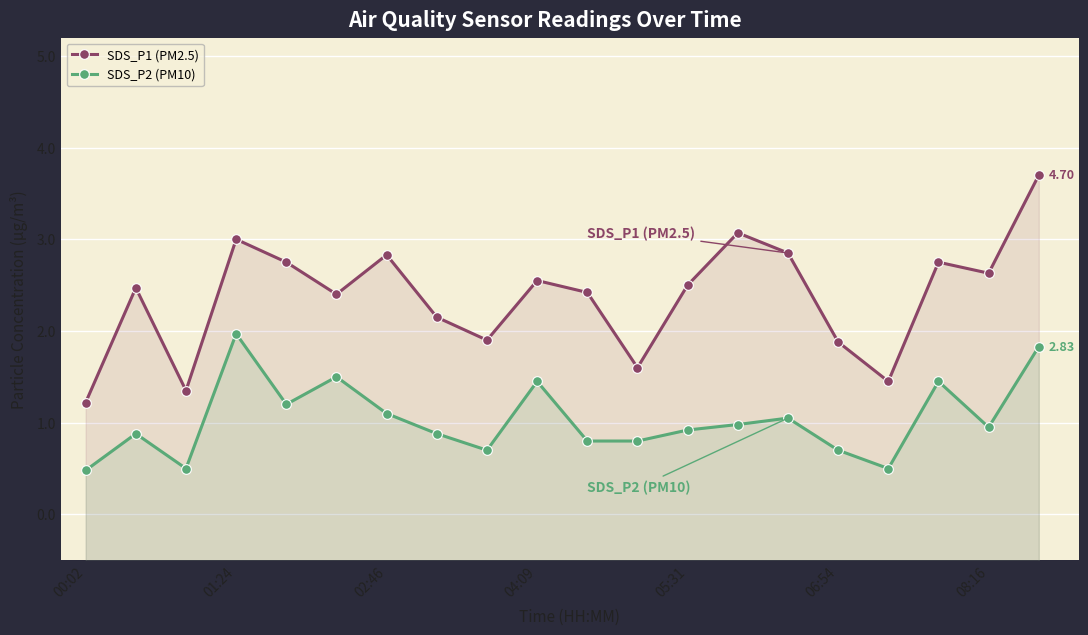

Which category has the lowest value in the SDS_P1 (PM2.5) series?

00:02